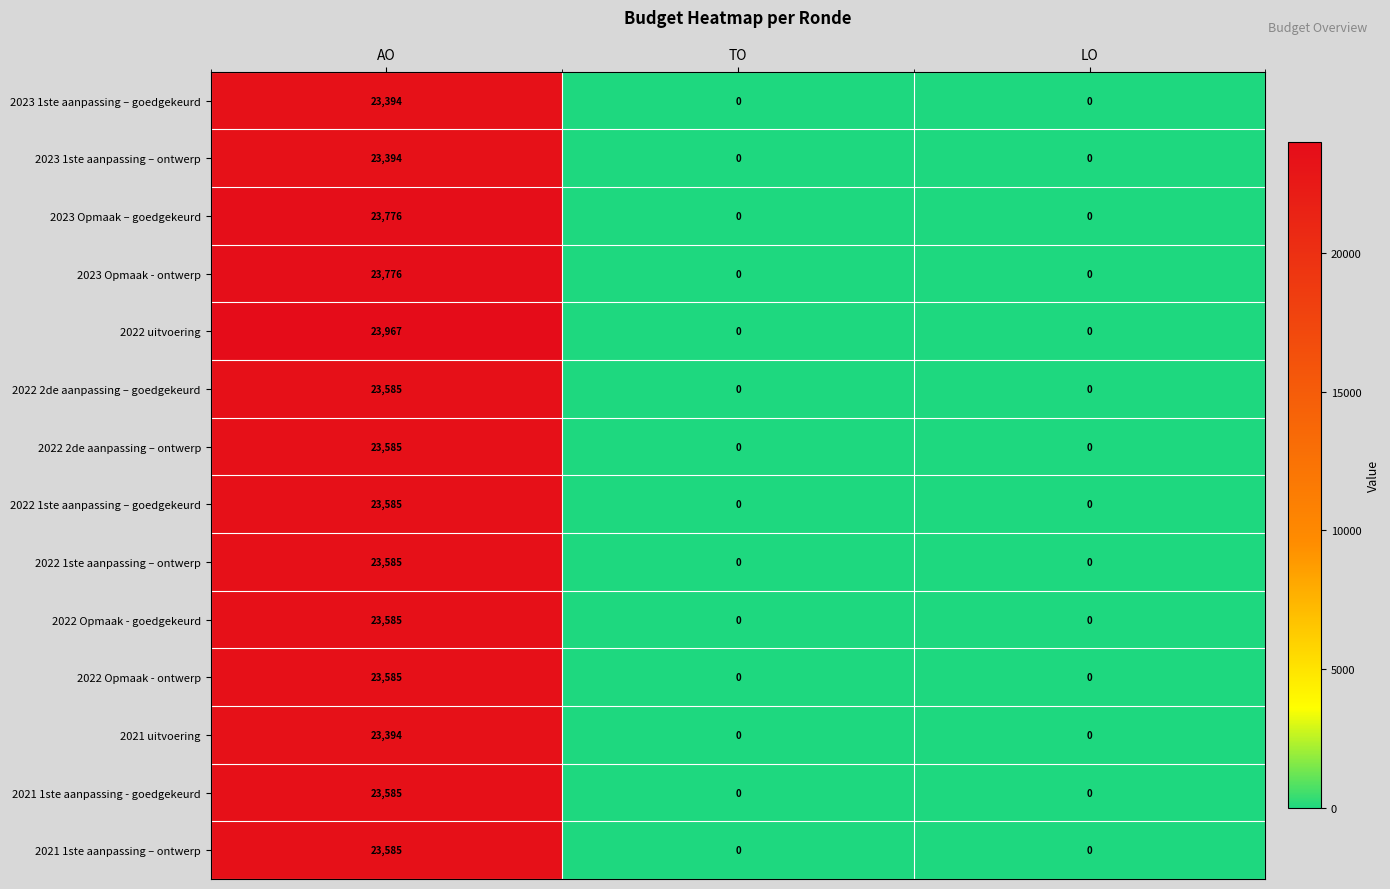

What is the sum of the 2022 Opmaak - goedgekeurd values at AO and TO?

23585